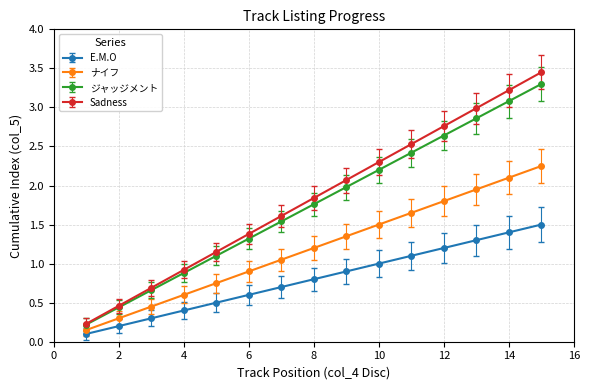

Which series has the largest range (max minus min)?

Sadness